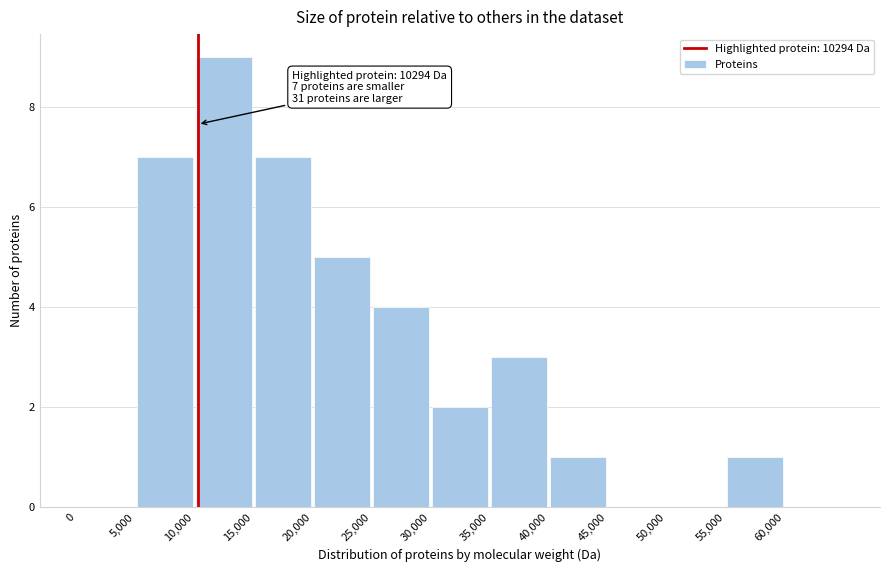

Over which range of the x-axis is the bar tallest?

10000 to 15000